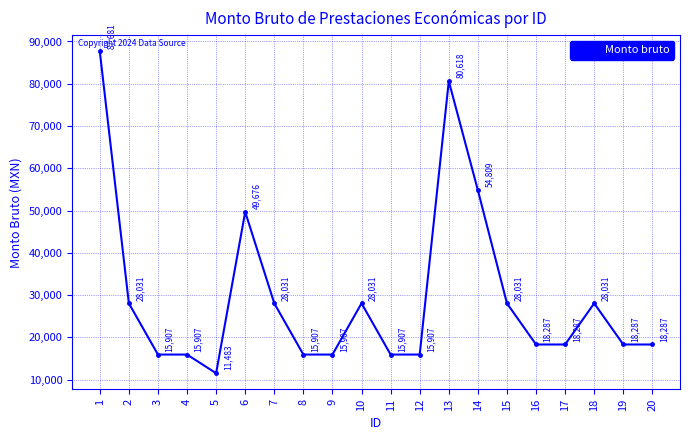

True or false: there are more than 2 points higher than both neighbors.

True